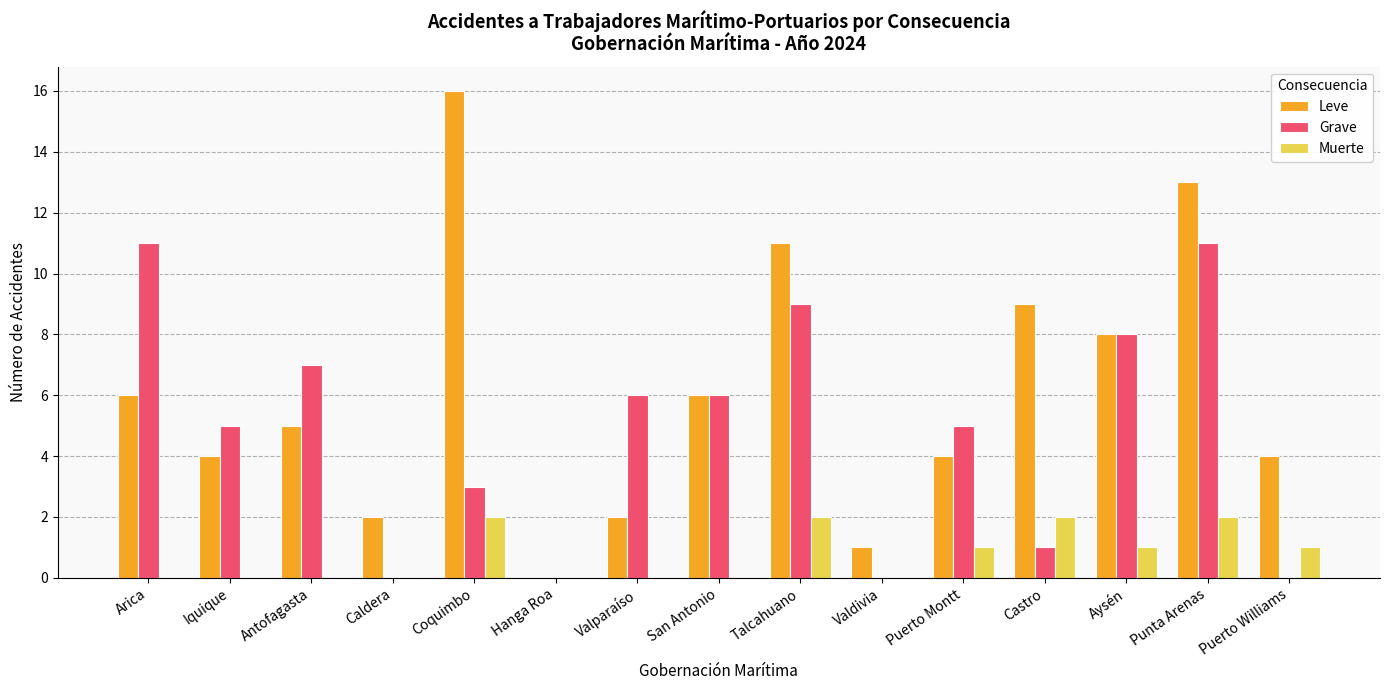

True or false: Leve has a value of 11 at Talcahuano.

True